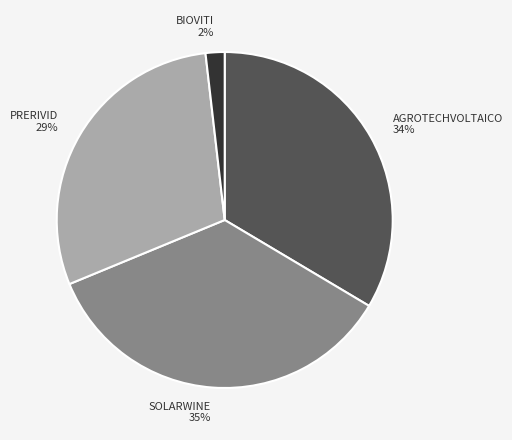

What is the smallest slice in the pie chart?

BIOVITI